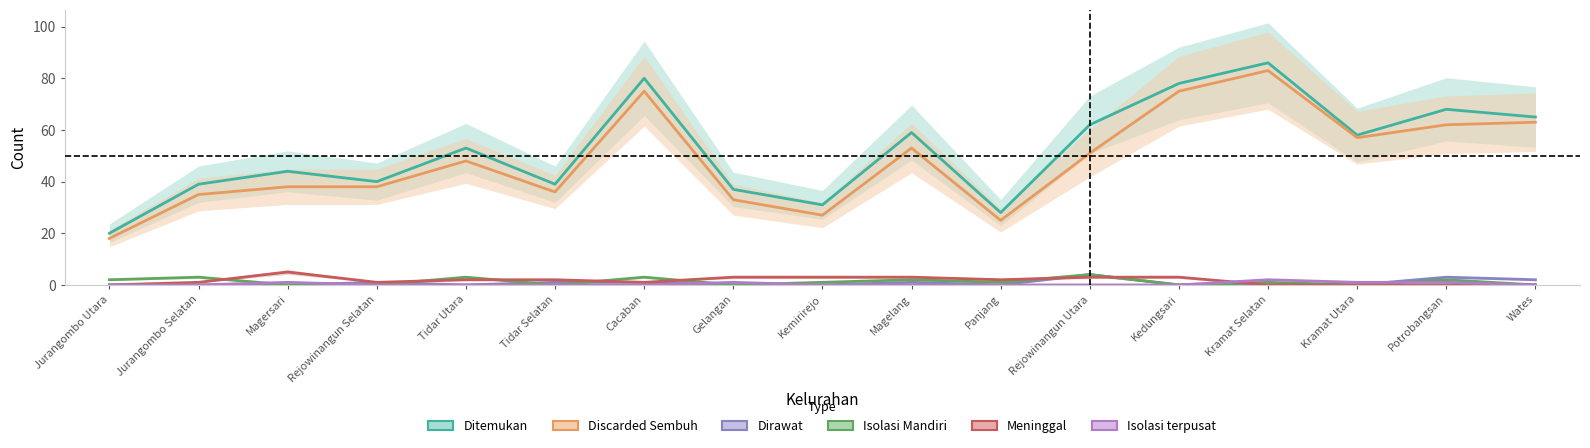

At which label does Ditemukan first exceed 53?

Cacaban